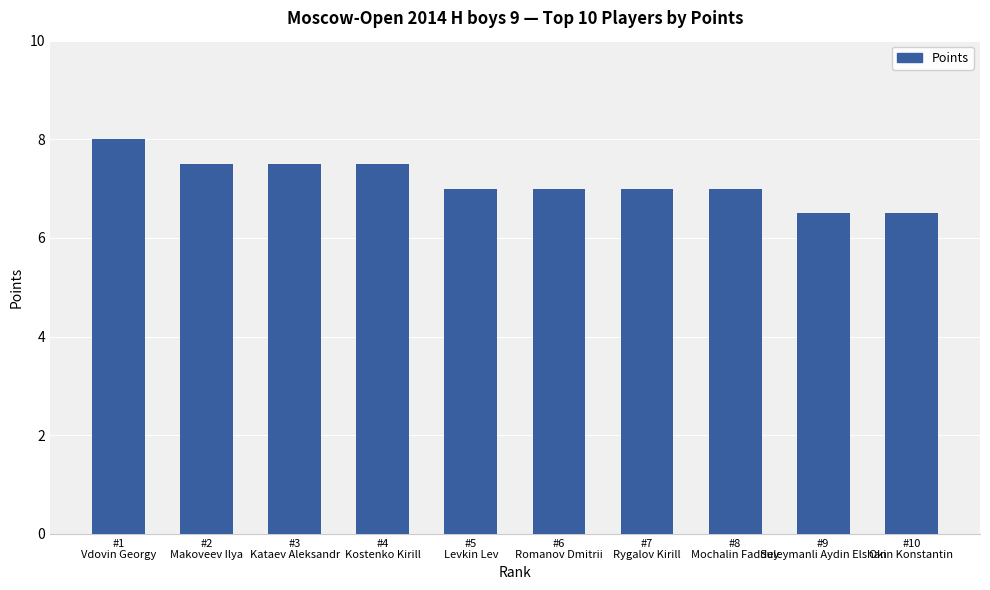

What is the minimum value shown in the chart?

6.5